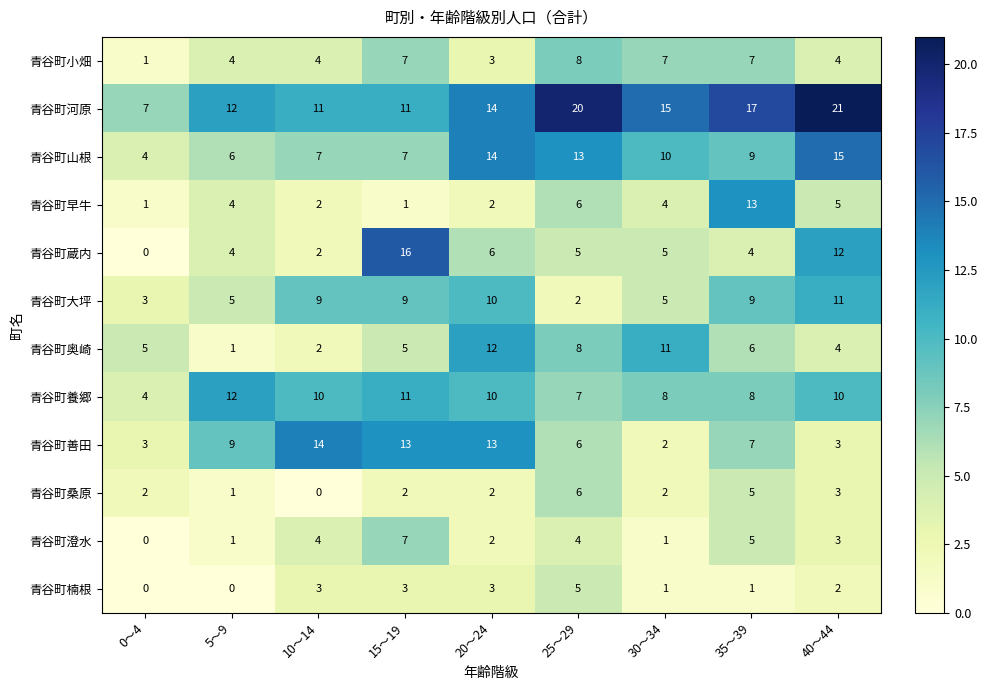

What is the maximum value shown in the chart?

21